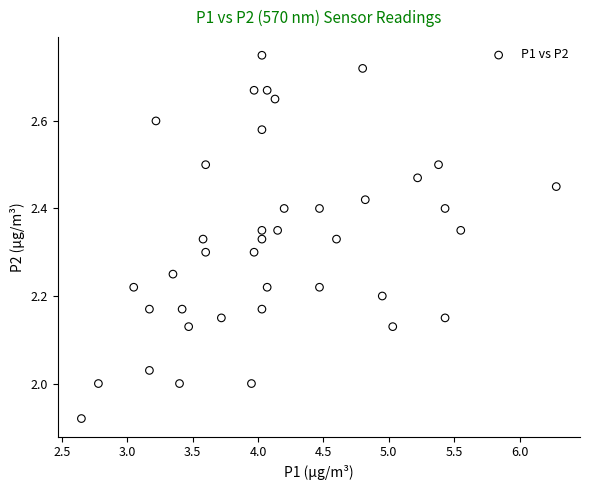

What is the range of X values (max minus min)?

3.6